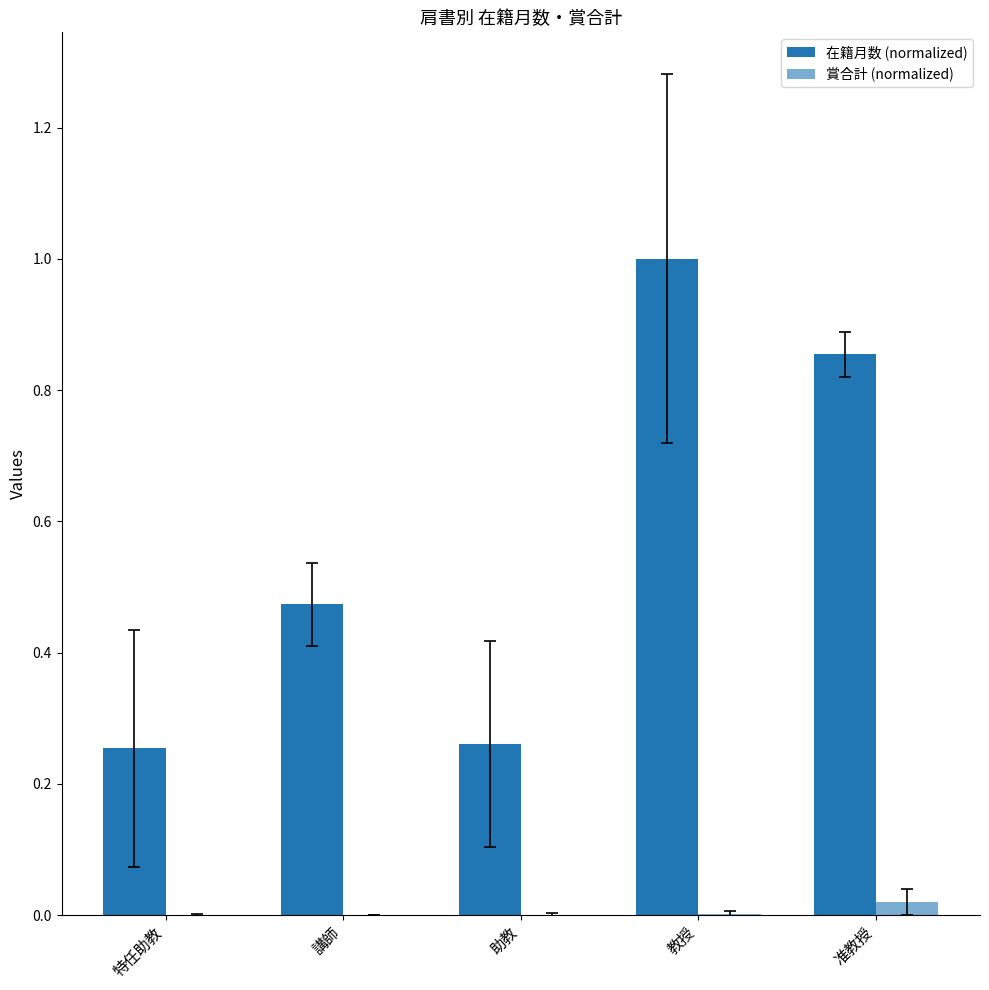

Does the chart contain stacked bars?

No